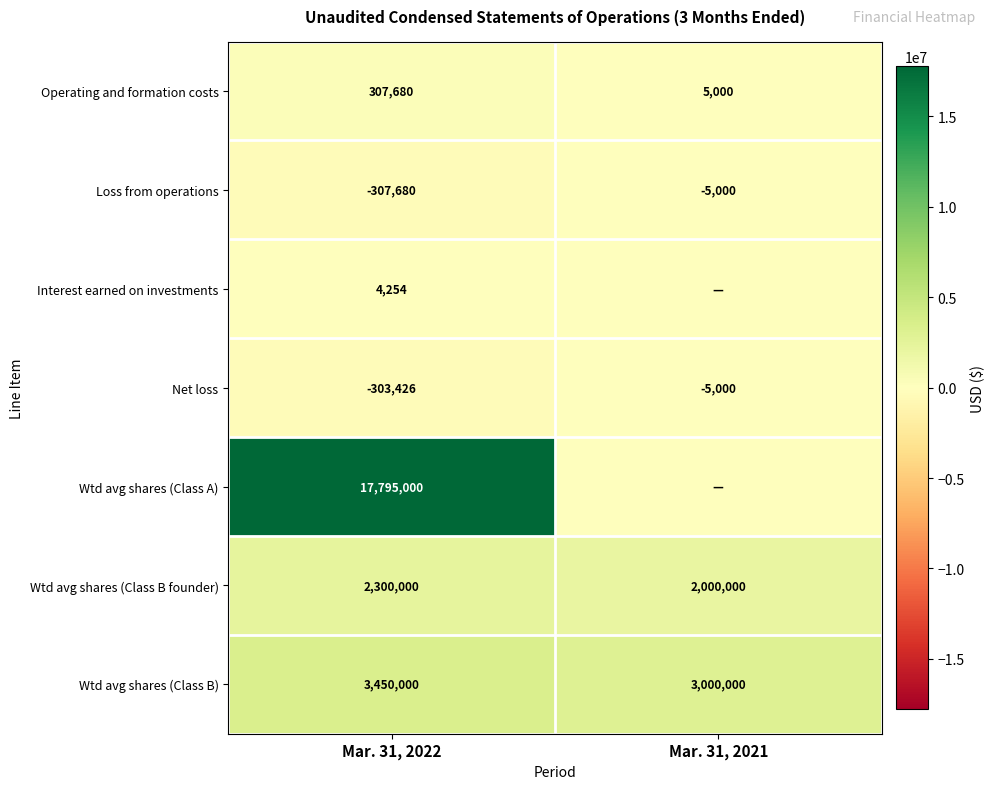

At how many categories does at least one series exceed 16542414?

1